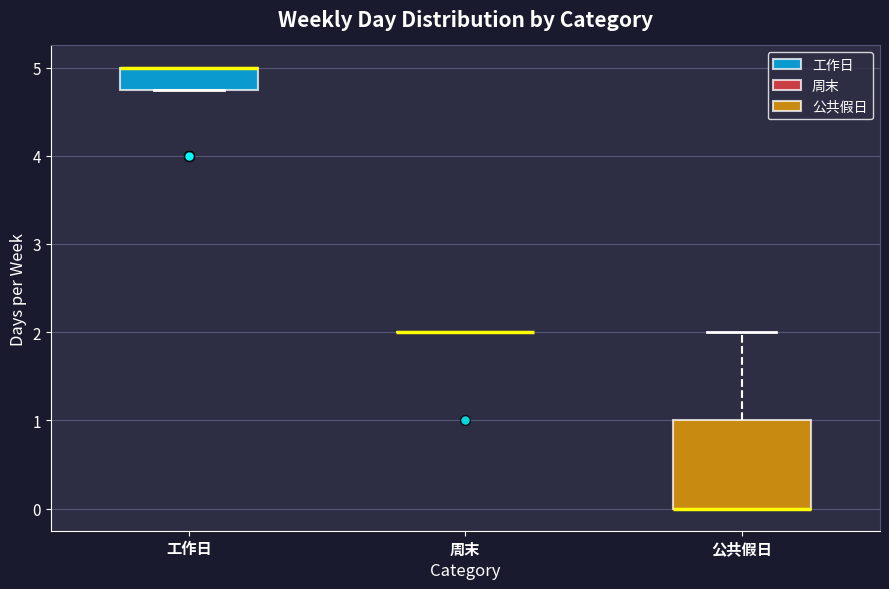

Reading left to right, read every box against the y-axis: the position of its median line, the range the box covers, and the ends of its whiskers. The values are not printed on the chart, so give them approximately, as read against the axis.

工作日: median 5.0 (drawn on the box's upper edge), box 4.8 to 5.0, whiskers 4.8 to 5.0
周末: box collapsed to a line at 2.0, whiskers 2.0 to 2.0
公共假日: median 0.0 (drawn on the box's lower edge), box 0.0 to 1.0, whiskers 0.0 to 2.0